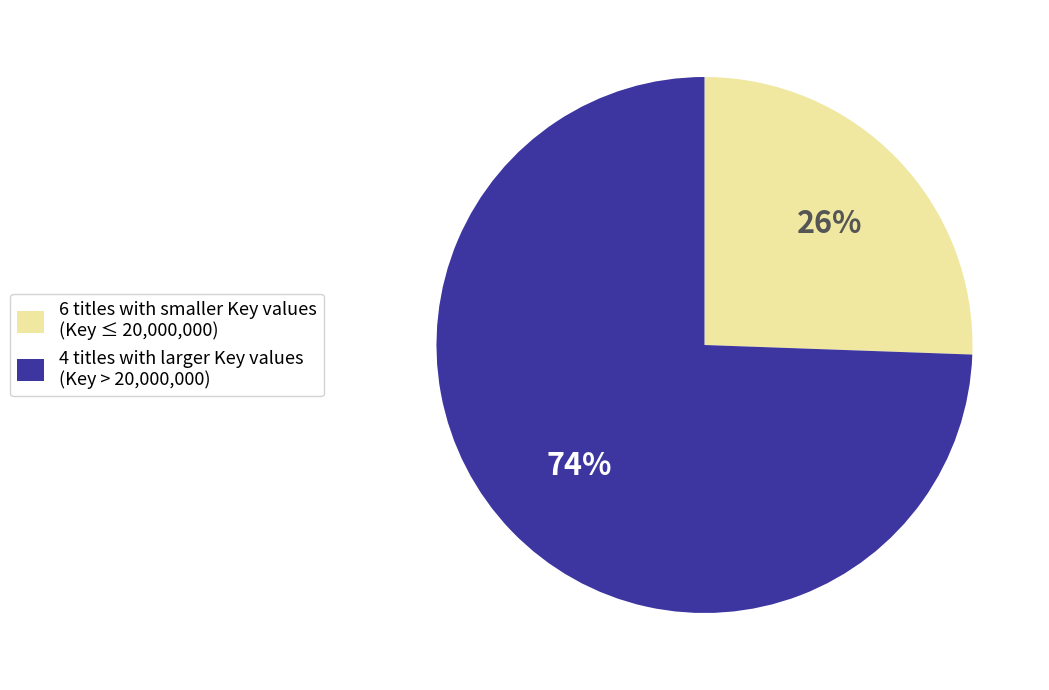

Which category has the smallest portion of the pie?

6 titles with smaller Key values (Key ≤ 20,000,000)